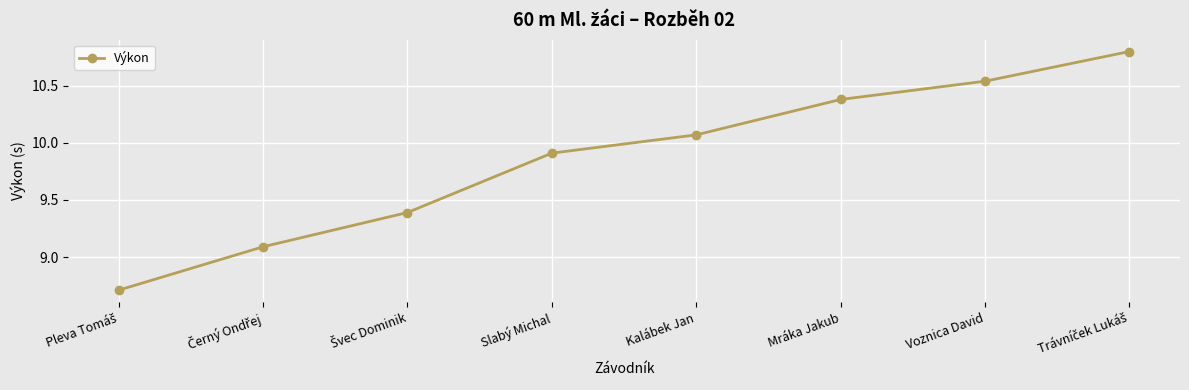

What position from the right is Slabý Michal?

5